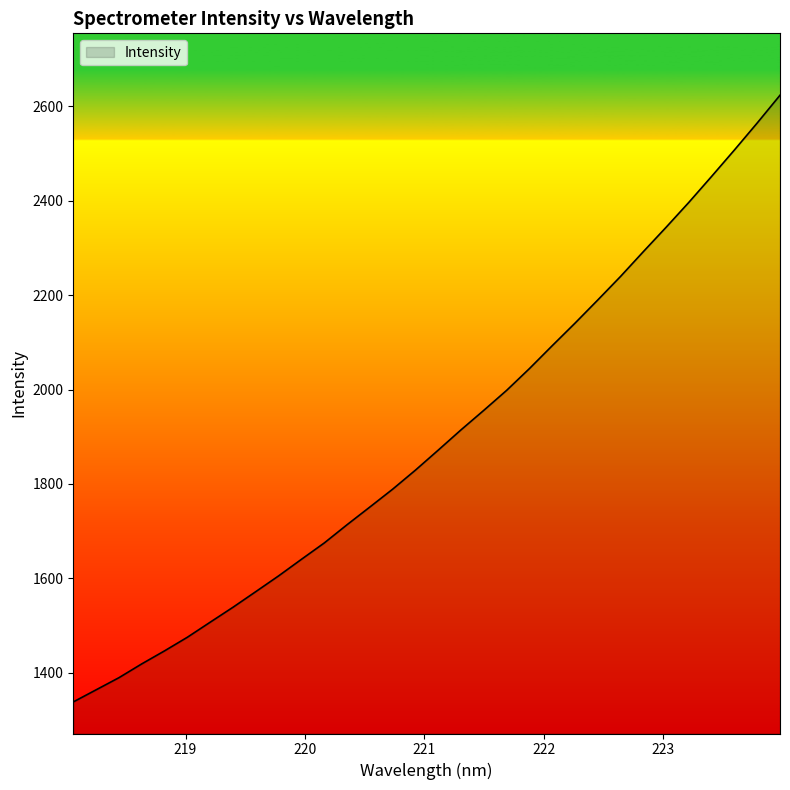

How many series are shown in this chart?

1